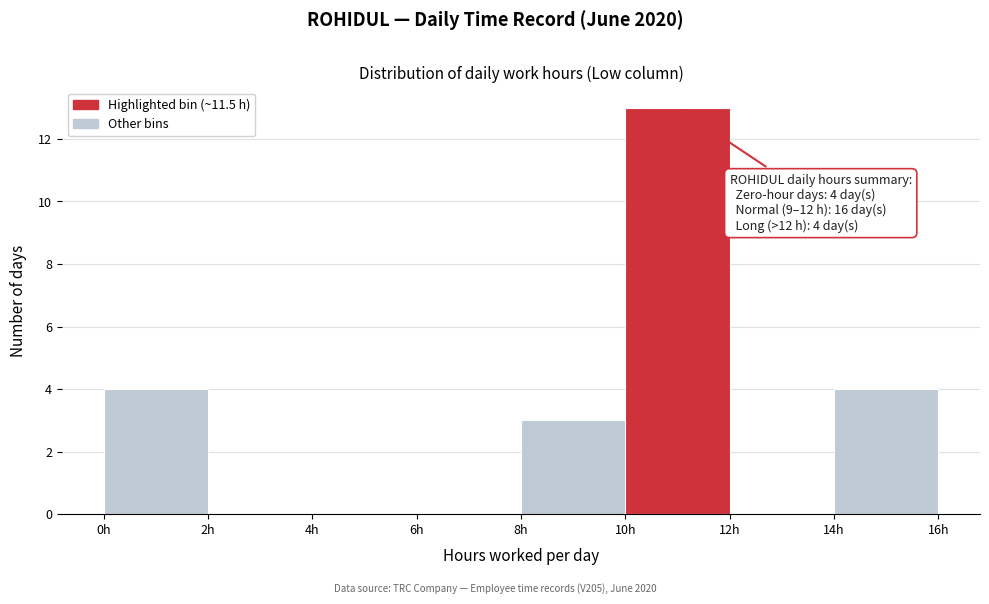

Which range on the x-axis has the tallest bar?

10 to 12